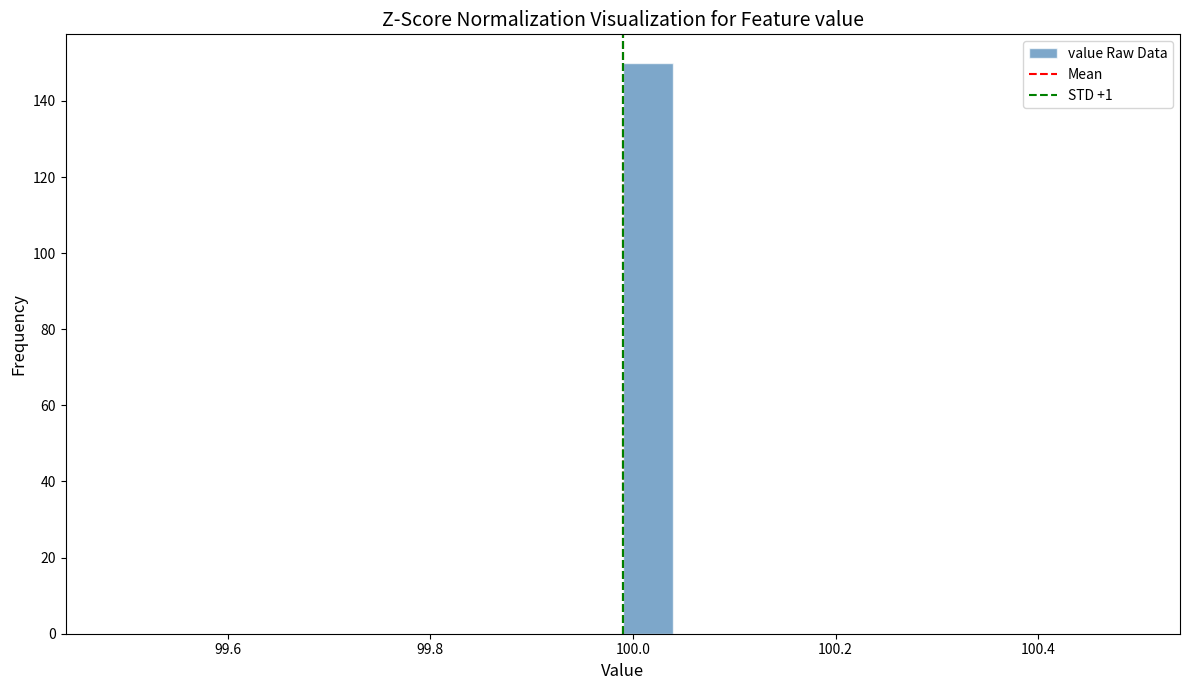

Around what value on the x-axis is the tallest bar? Give the approximate position of its centre, as read against the axis.

100.02